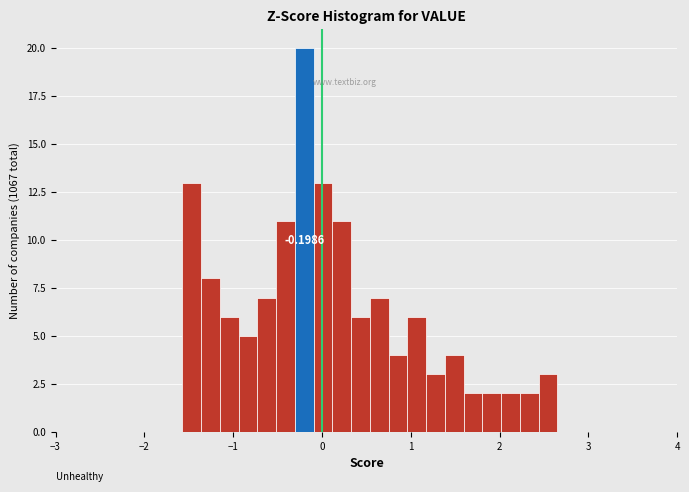

Read against the x-axis, roughly where is the centre of the tallest bar?

-0.2